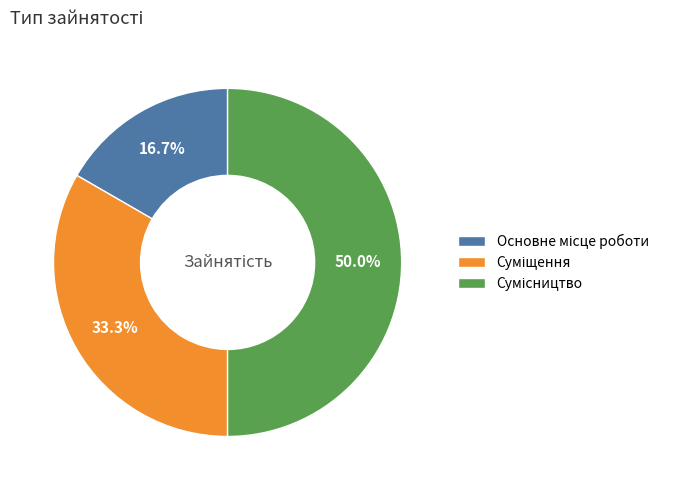

How many slices are in this pie chart?

3